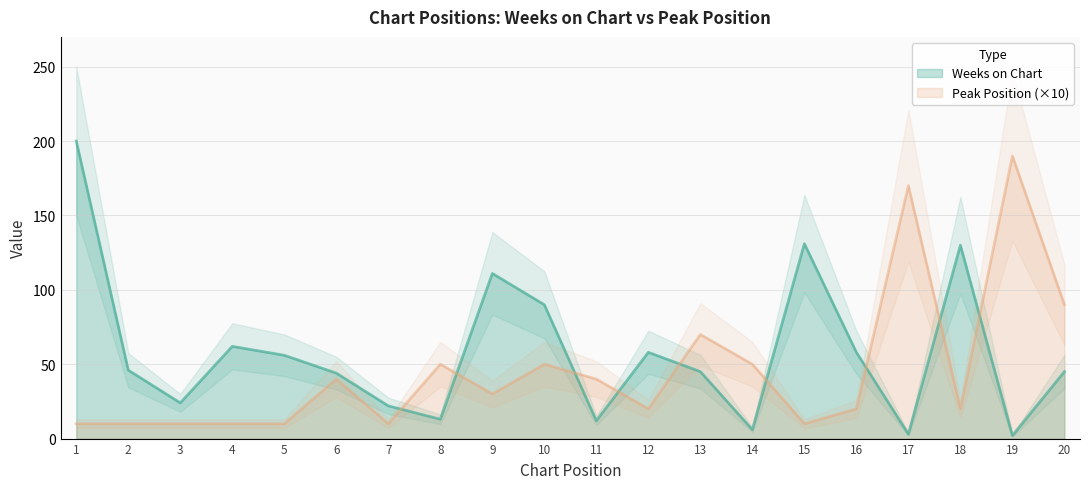

What is the difference between the highest and lowest values at 11?

28